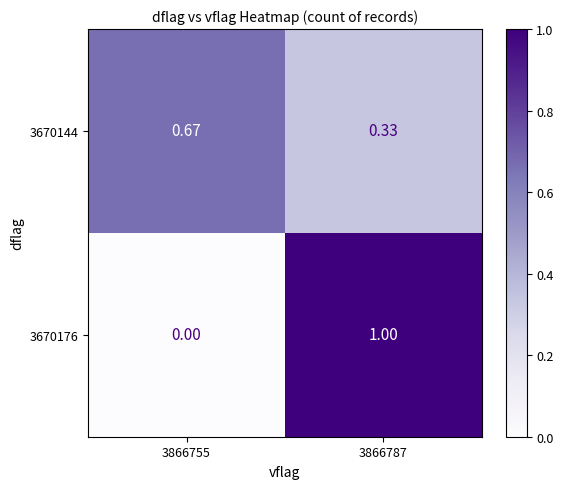

Is the value of 3670144 at 3866755 greater than the value of 3670176 at 3866755?

Yes